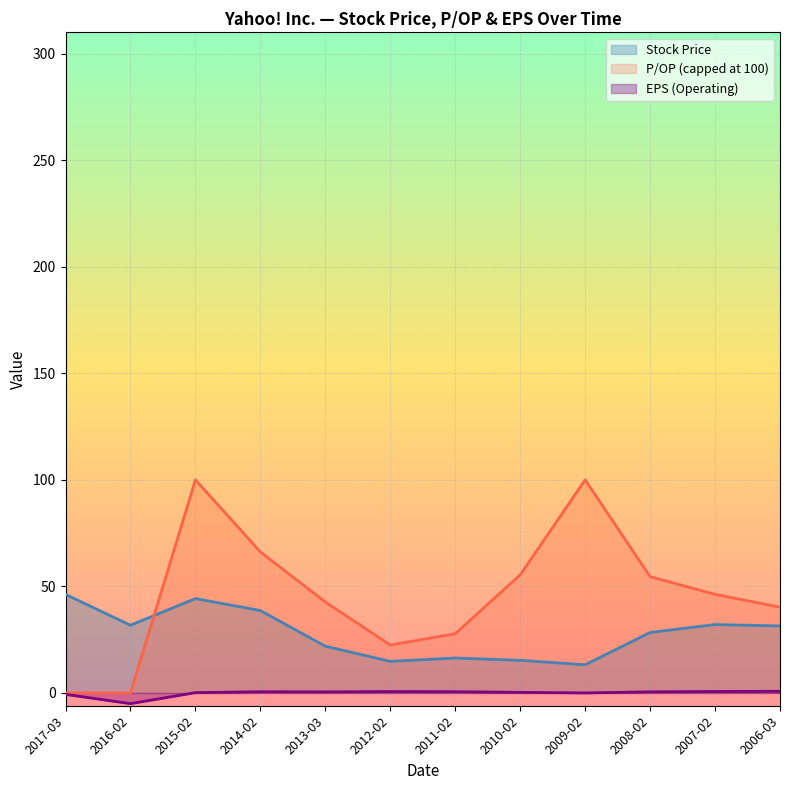

At how many categories does at least one series exceed 5?

12